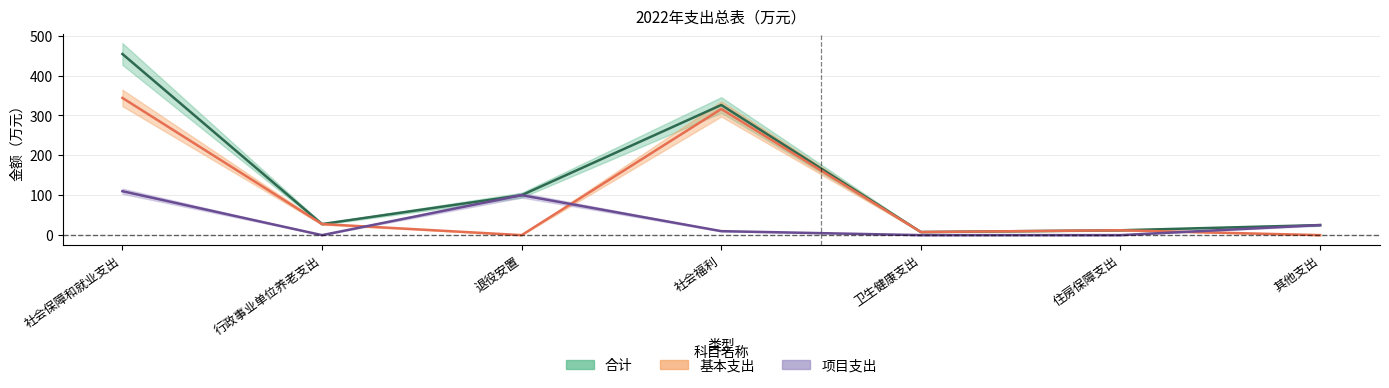

Where is the first local maximum for 合计?

社会福利